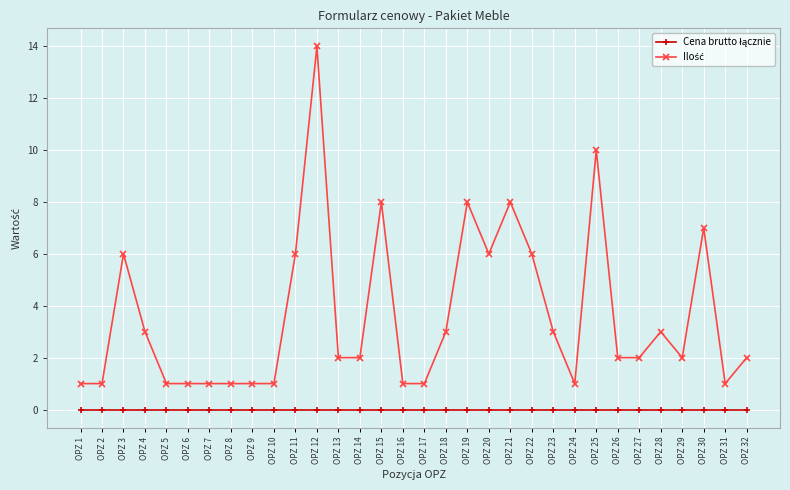

Which category has the highest value across all series?

OPZ 12